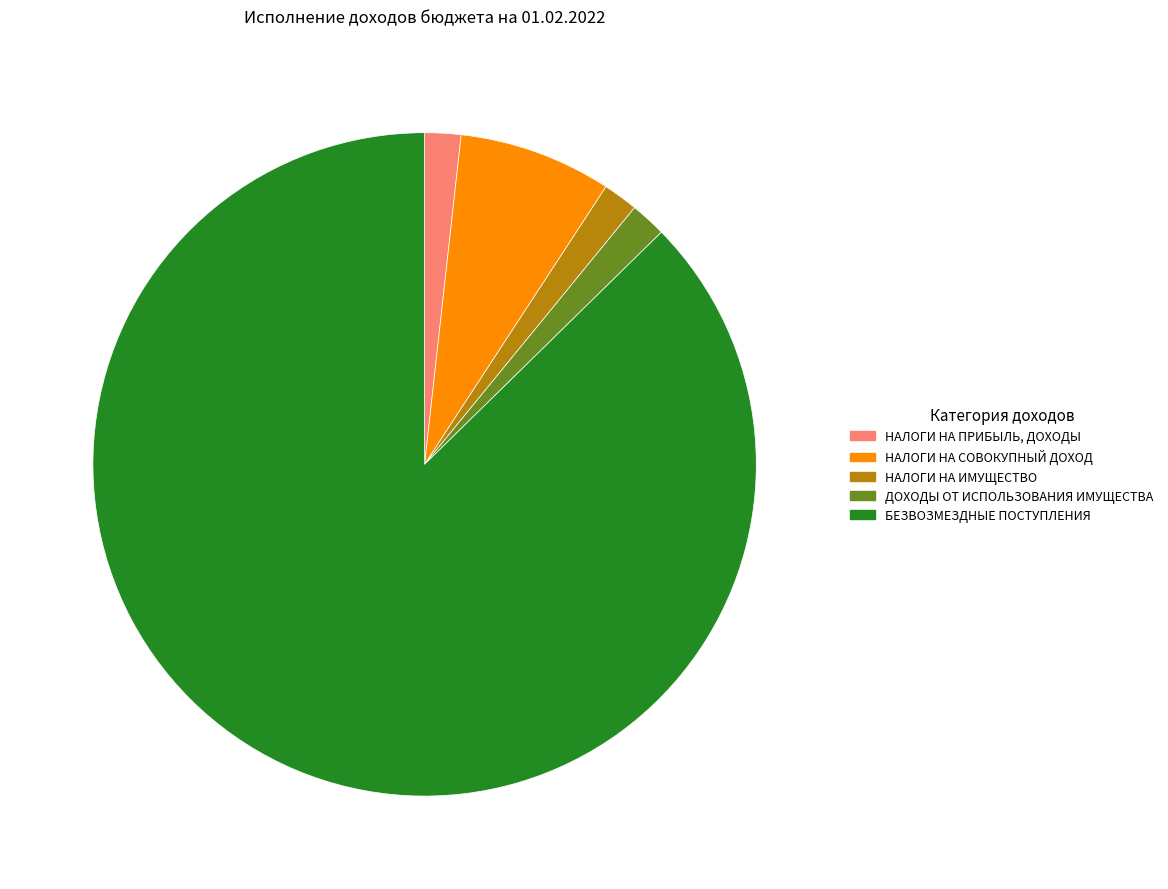

Which slice is the largest?

БЕЗВОЗМЕЗДНЫЕ ПОСТУПЛЕНИЯ